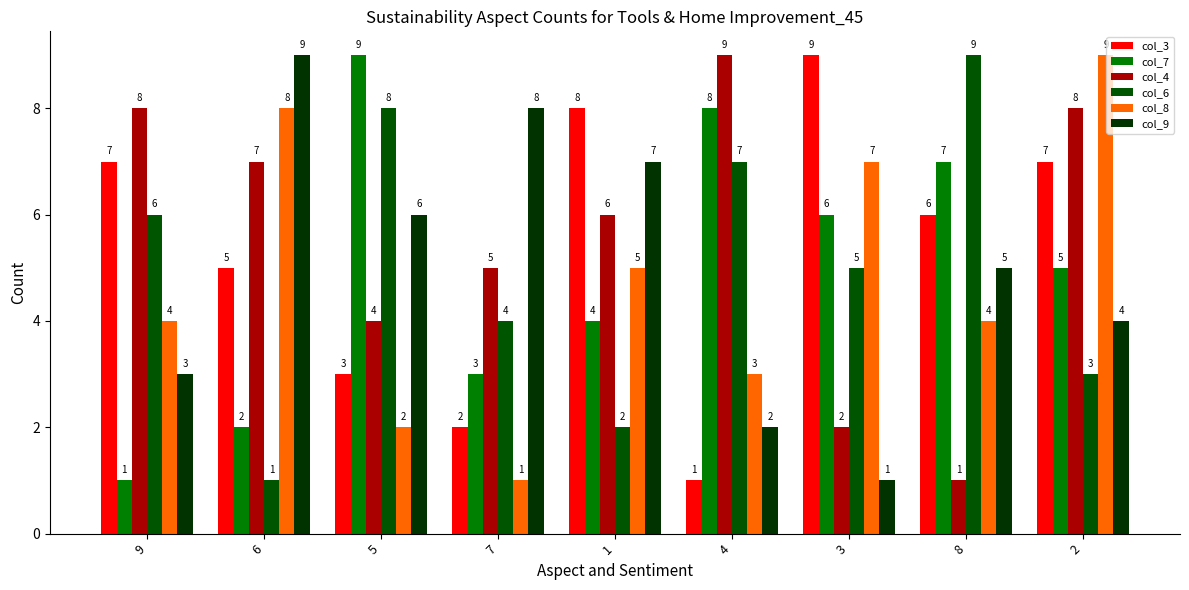

What is the lowest value of the col_4 series?

1